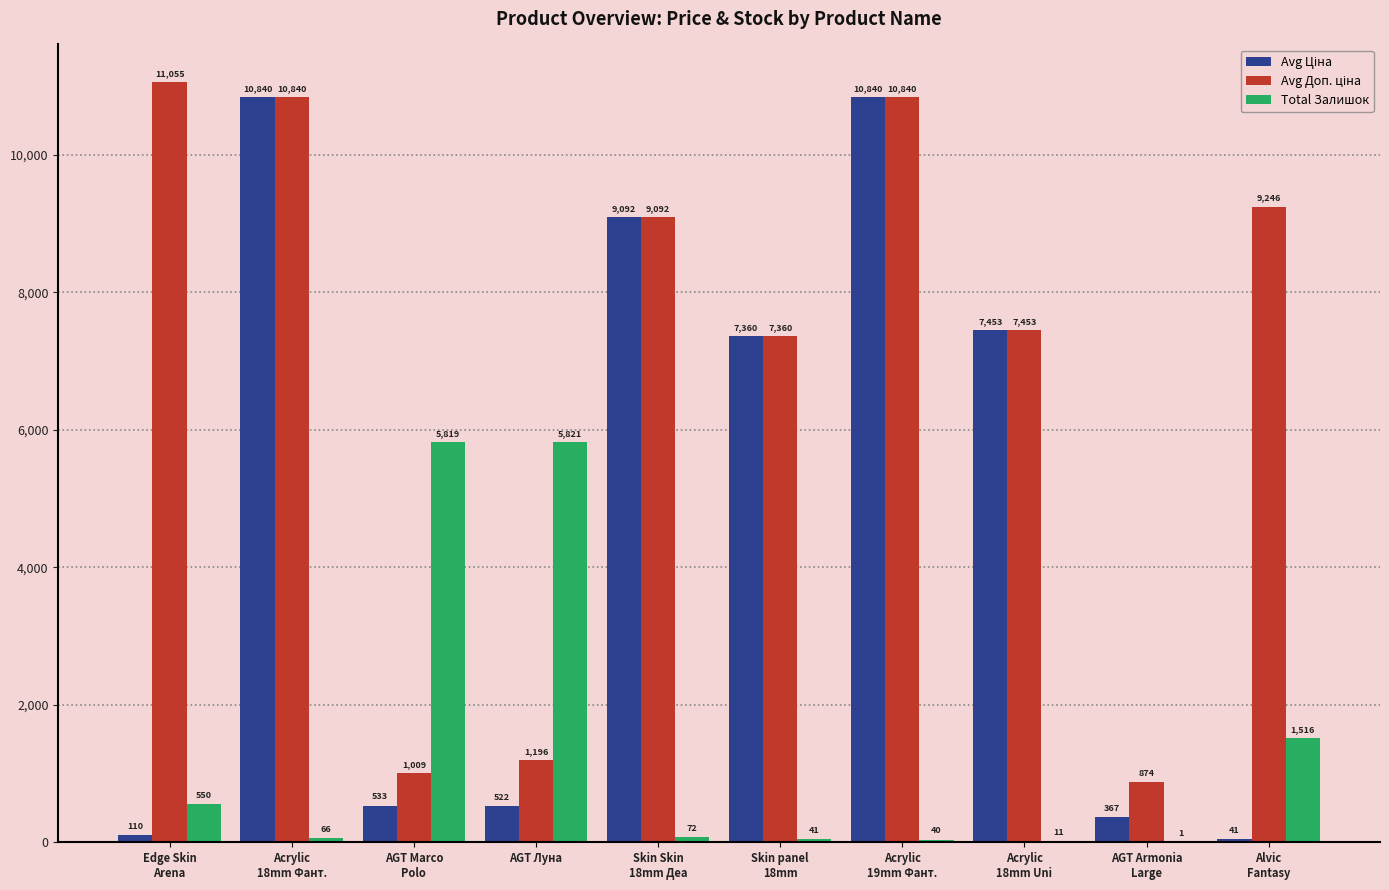

What is the greatest value displayed?

11055.0